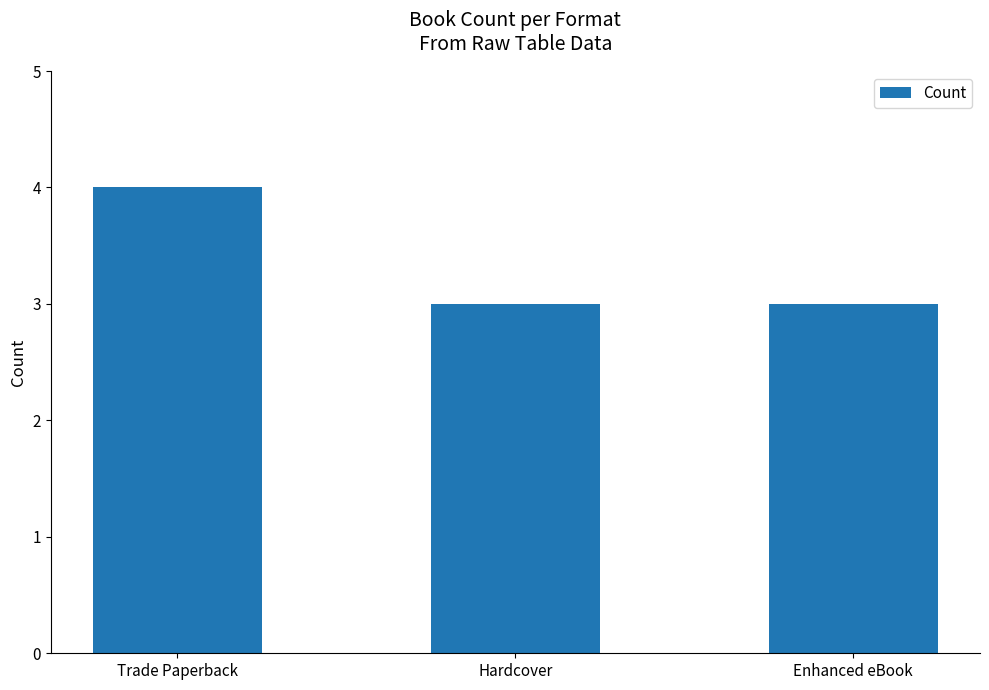

Read the value at Trade Paperback.

4